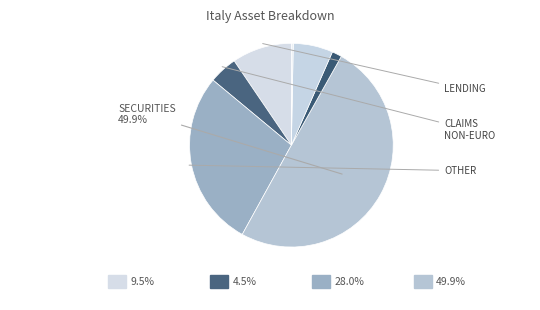

How many segments does this pie chart have?

7